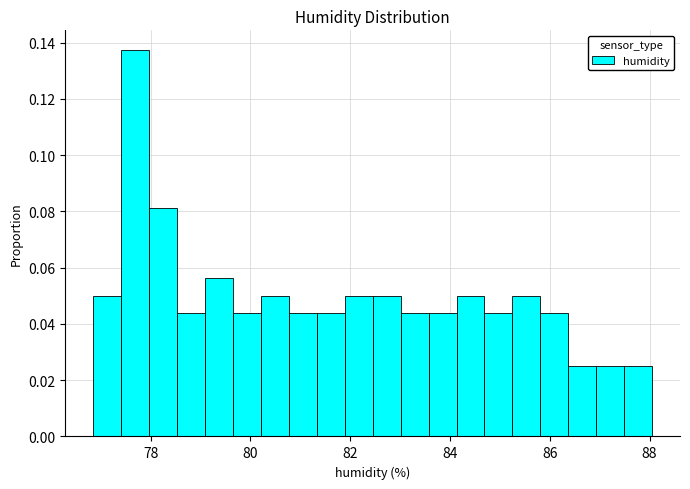

Read against the x-axis, roughly where is the centre of the tallest bar?

77.6